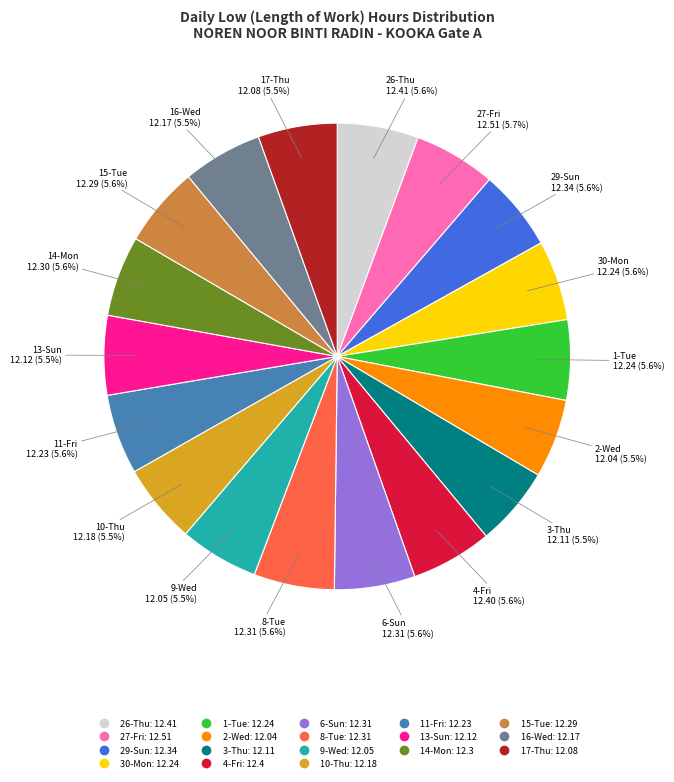

Approximately how many times larger is the value at 1-Tue compared to 27-Fri?

1.0